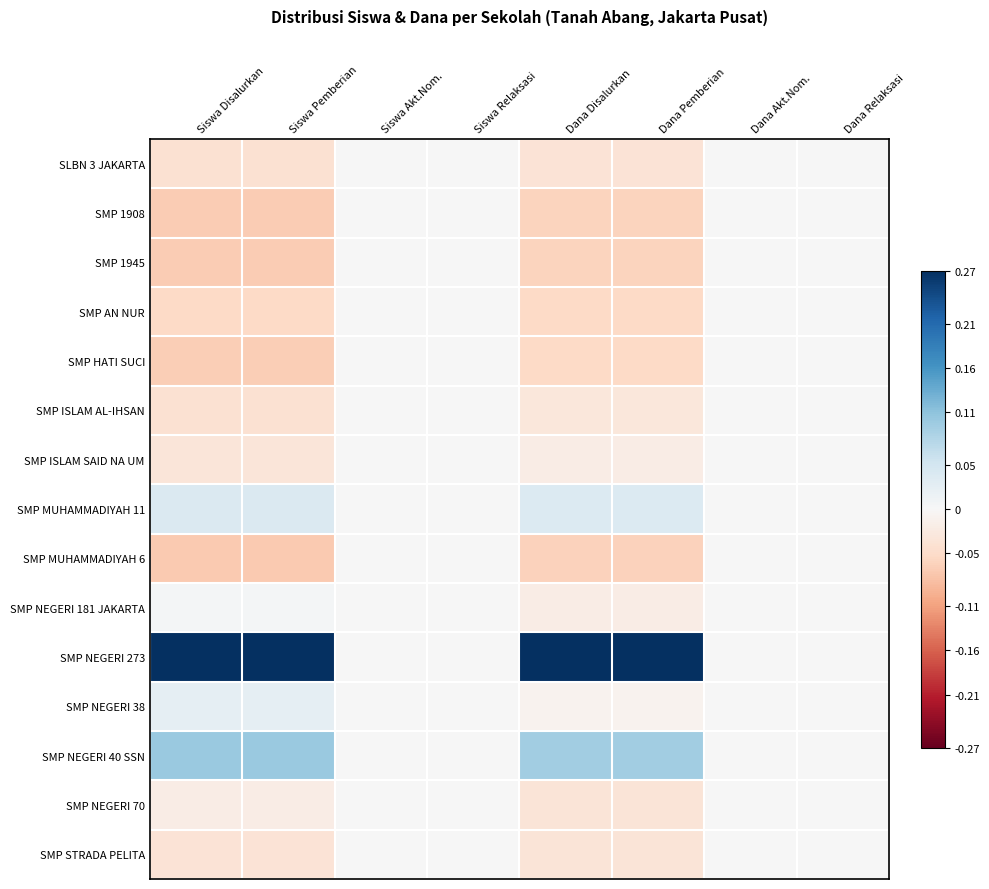

Reading left to right, extract all data points from this chart.

SLBN 3 JAKARTA: Siswa Disalurkan=-0.0	Siswa Pemberian=-0.0	Siswa Akt.Nom.=0.0	Siswa Relaksasi=0.0	Dana Disalurkan=-0.0	Dana Pemberian=-0.0	Dana Akt.Nom.=0.0	Dana Relaksasi=0.0
SMP 1908: Siswa Disalurkan=-0.1	Siswa Pemberian=-0.1	Siswa Akt.Nom.=0.0	Siswa Relaksasi=0.0	Dana Disalurkan=-0.1	Dana Pemberian=-0.1	Dana Akt.Nom.=0.0	Dana Relaksasi=0.0
SMP 1945: Siswa Disalurkan=-0.1	Siswa Pemberian=-0.1	Siswa Akt.Nom.=0.0	Siswa Relaksasi=0.0	Dana Disalurkan=-0.1	Dana Pemberian=-0.1	Dana Akt.Nom.=0.0	Dana Relaksasi=0.0
SMP AN NUR: Siswa Disalurkan=-0.1	Siswa Pemberian=-0.1	Siswa Akt.Nom.=0.0	Siswa Relaksasi=0.0	Dana Disalurkan=-0.1	Dana Pemberian=-0.1	Dana Akt.Nom.=0.0	Dana Relaksasi=0.0
SMP HATI SUCI: Siswa Disalurkan=-0.1	Siswa Pemberian=-0.1	Siswa Akt.Nom.=0.0	Siswa Relaksasi=0.0	Dana Disalurkan=-0.1	Dana Pemberian=-0.1	Dana Akt.Nom.=0.0	Dana Relaksasi=0.0
SMP ISLAM AL-IHSAN: Siswa Disalurkan=-0.0	Siswa Pemberian=-0.0	Siswa Akt.Nom.=0.0	Siswa Relaksasi=0.0	Dana Disalurkan=-0.0	Dana Pemberian=-0.0	Dana Akt.Nom.=0.0	Dana Relaksasi=0.0
SMP ISLAM SAID NA UM: Siswa Disalurkan=-0.0	Siswa Pemberian=-0.0	Siswa Akt.Nom.=0.0	Siswa Relaksasi=0.0	Dana Disalurkan=-0.0	Dana Pemberian=-0.0	Dana Akt.Nom.=0.0	Dana Relaksasi=0.0
SMP MUHAMMADIYAH 11: Siswa Disalurkan=0.0	Siswa Pemberian=0.0	Siswa Akt.Nom.=0.0	Siswa Relaksasi=0.0	Dana Disalurkan=0.0	Dana Pemberian=0.0	Dana Akt.Nom.=0.0	Dana Relaksasi=0.0
SMP MUHAMMADIYAH 6: Siswa Disalurkan=-0.1	Siswa Pemberian=-0.1	Siswa Akt.Nom.=0.0	Siswa Relaksasi=0.0	Dana Disalurkan=-0.1	Dana Pemberian=-0.1	Dana Akt.Nom.=0.0	Dana Relaksasi=0.0
SMP NEGERI 181 JAKARTA: Siswa Disalurkan=0.0	Siswa Pemberian=0.0	Siswa Akt.Nom.=0.0	Siswa Relaksasi=0.0	Dana Disalurkan=-0.0	Dana Pemberian=-0.0	Dana Akt.Nom.=0.0	Dana Relaksasi=0.0
SMP NEGERI 273: Siswa Disalurkan=0.3	Siswa Pemberian=0.3	Siswa Akt.Nom.=0.0	Siswa Relaksasi=0.0	Dana Disalurkan=0.3	Dana Pemberian=0.3	Dana Akt.Nom.=0.0	Dana Relaksasi=0.0
SMP NEGERI 38: Siswa Disalurkan=0.0	Siswa Pemberian=0.0	Siswa Akt.Nom.=0.0	Siswa Relaksasi=0.0	Dana Disalurkan=-0.0	Dana Pemberian=-0.0	Dana Akt.Nom.=0.0	Dana Relaksasi=0.0
SMP NEGERI 40 SSN: Siswa Disalurkan=0.1	Siswa Pemberian=0.1	Siswa Akt.Nom.=0.0	Siswa Relaksasi=0.0	Dana Disalurkan=0.1	Dana Pemberian=0.1	Dana Akt.Nom.=0.0	Dana Relaksasi=0.0
SMP NEGERI 70: Siswa Disalurkan=-0.0	Siswa Pemberian=-0.0	Siswa Akt.Nom.=0.0	Siswa Relaksasi=0.0	Dana Disalurkan=-0.0	Dana Pemberian=-0.0	Dana Akt.Nom.=0.0	Dana Relaksasi=0.0
SMP STRADA PELITA: Siswa Disalurkan=-0.0	Siswa Pemberian=-0.0	Siswa Akt.Nom.=0.0	Siswa Relaksasi=0.0	Dana Disalurkan=-0.0	Dana Pemberian=-0.0	Dana Akt.Nom.=0.0	Dana Relaksasi=0.0